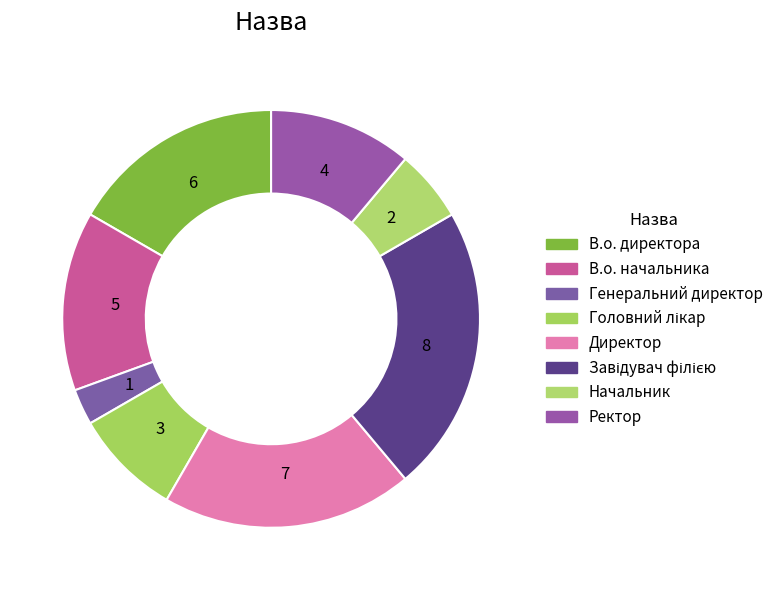

How many slices are in this pie chart?

8